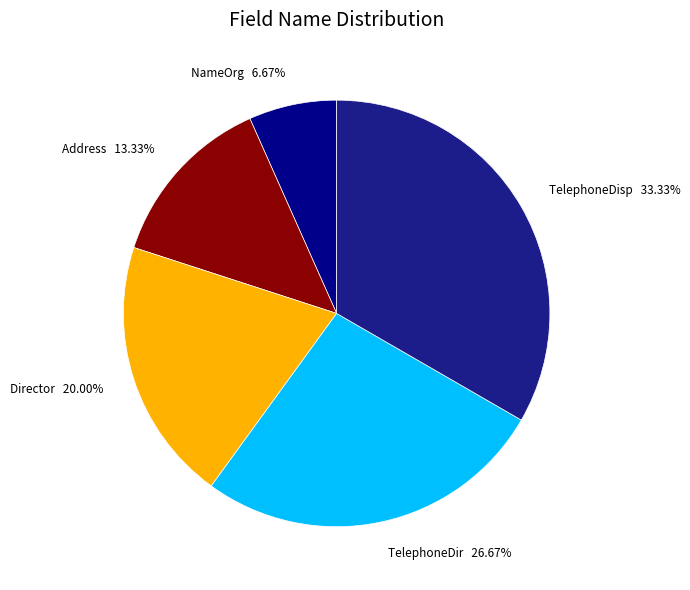

Is the sum of NameOrg 6.67% and Director 20.00% greater than half?

No